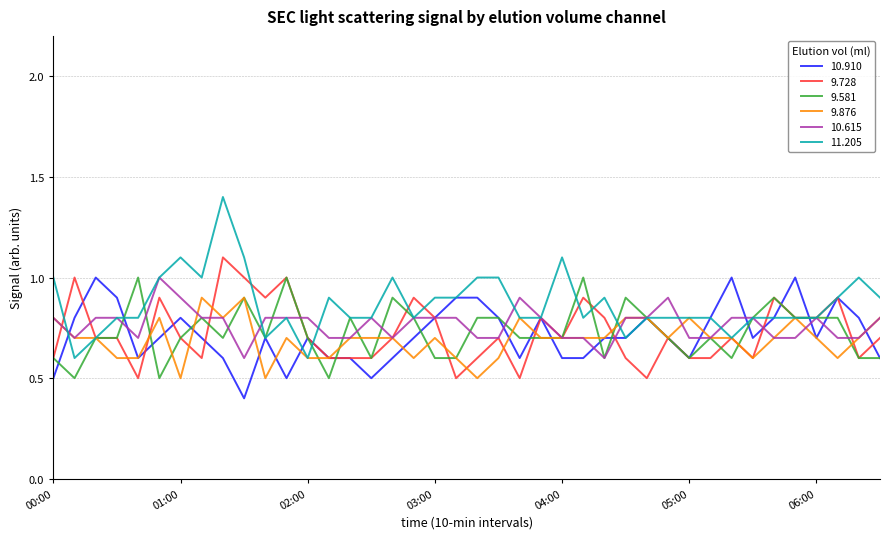

Which series has the widest spread of values?

11.205